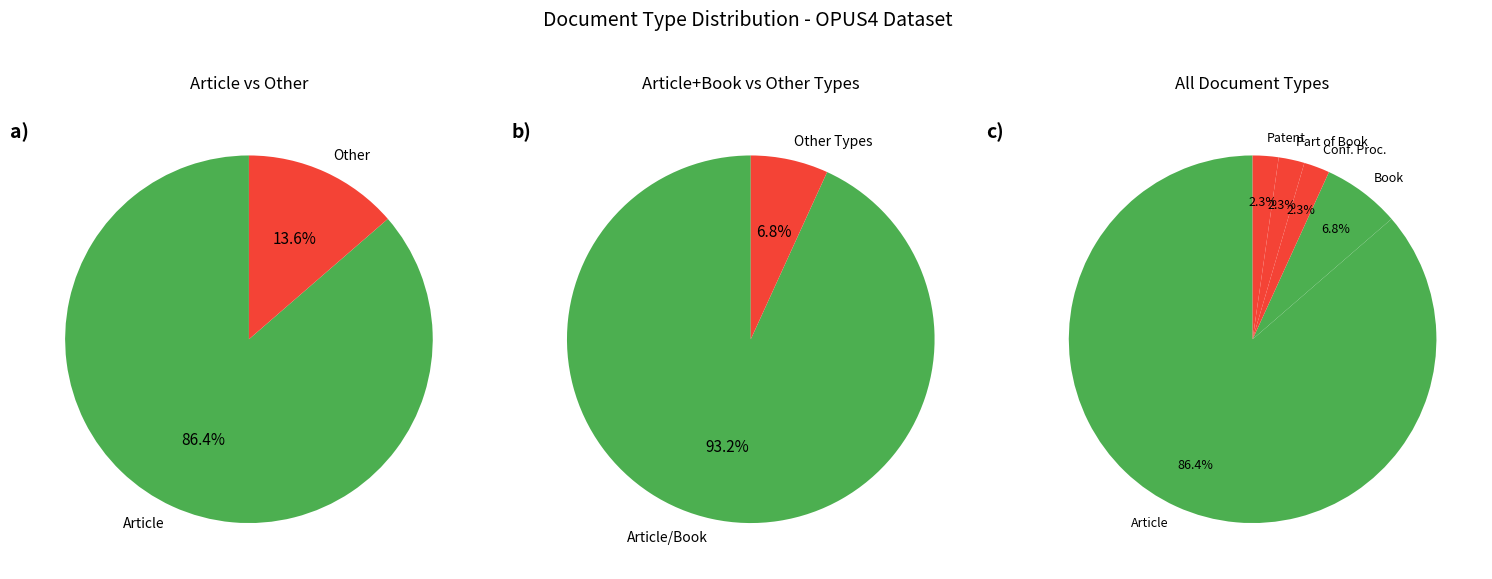

To the nearest percent, what is the combined percentage of Book and Part of a Book?

9%